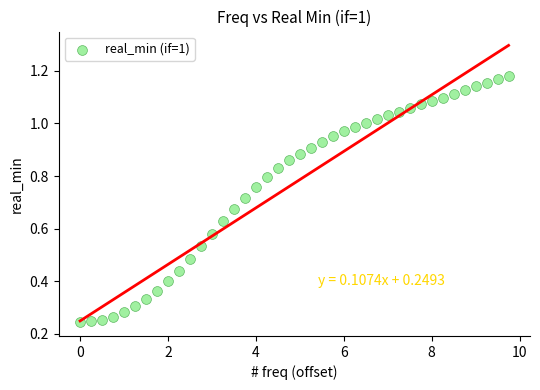

What is the range of X values (max minus min)?

9.8